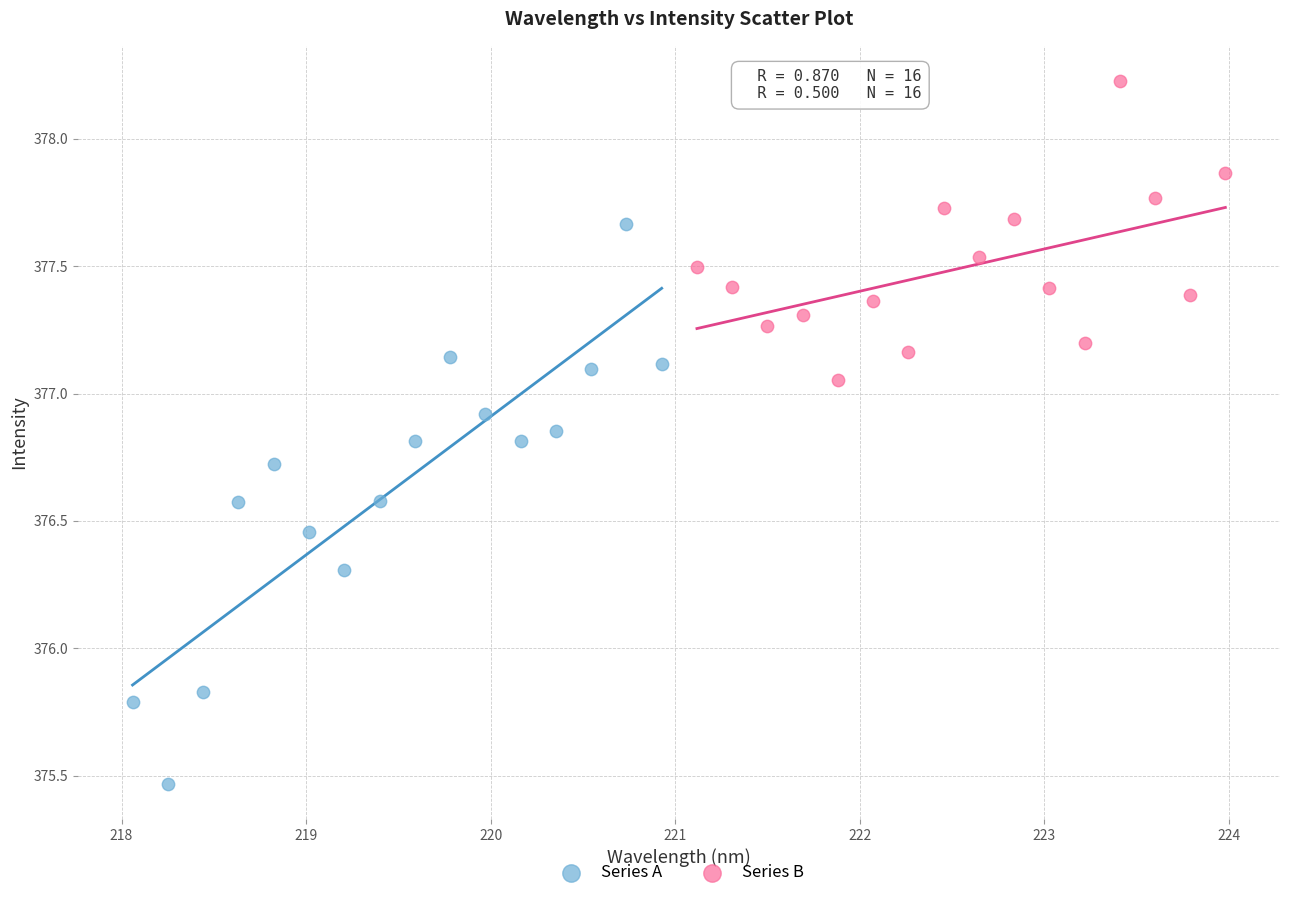

Which series reaches the maximum Y coordinate?

Series B